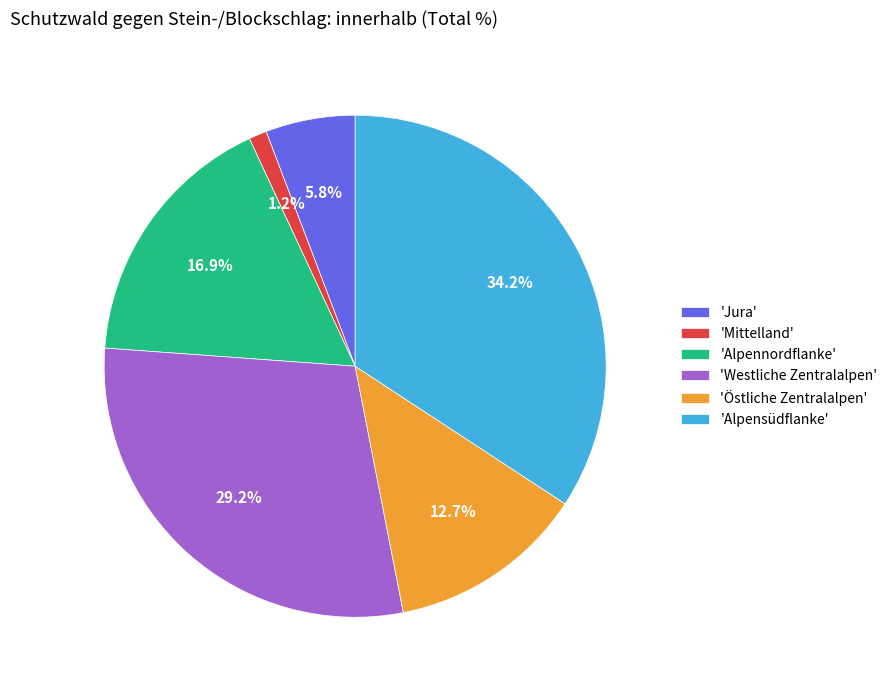

Which has a higher value, 'Mittelland' or 'Jura'?

'Jura'